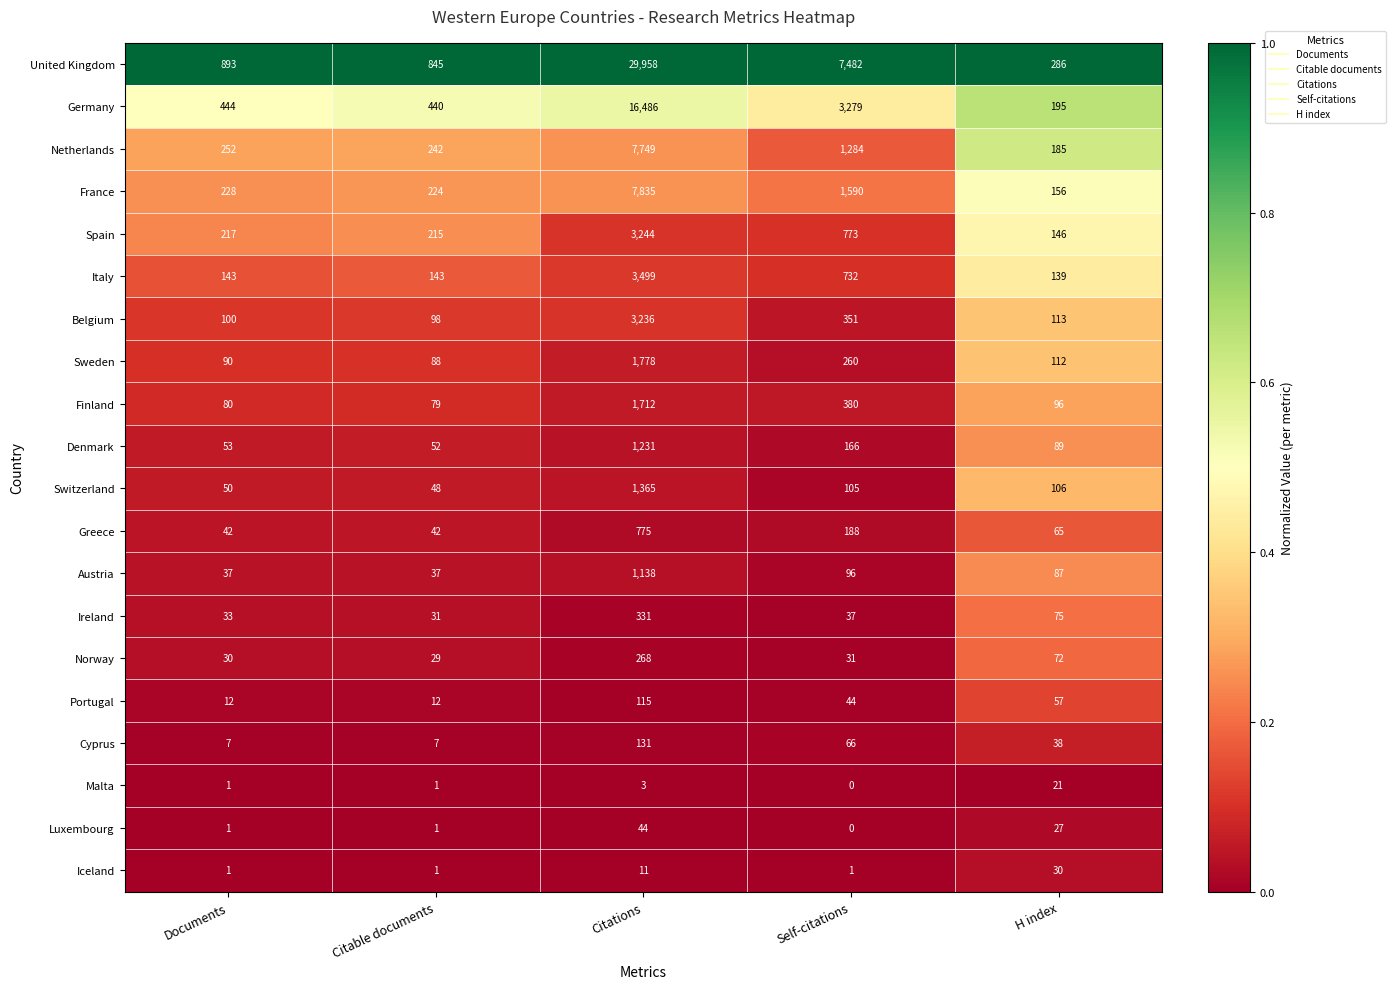

List the series in order of their peak value, lowest first.

Malta, Iceland, Luxembourg, Portugal, Cyprus, Norway, Ireland, Greece, Austria, Denmark, Switzerland, Finland, Sweden, Belgium, Spain, Italy, Netherlands, France, Germany, United Kingdom